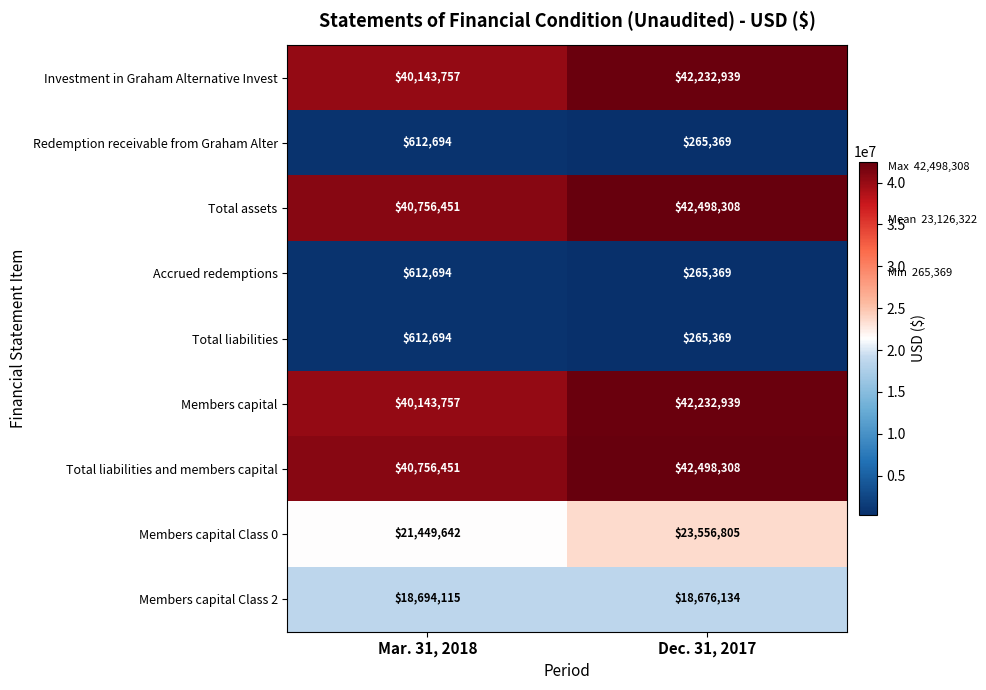

Reading left to right, list all the values displayed in this chart.

Investment in Graham Alternative Invest: Mar. 31, 2018=40143757	Dec. 31, 2017=42232939
Redemption receivable from Graham Alter: Mar. 31, 2018=612694	Dec. 31, 2017=265369
Total assets: Mar. 31, 2018=40756451	Dec. 31, 2017=42498308
Accrued redemptions: Mar. 31, 2018=612694	Dec. 31, 2017=265369
Total liabilities: Mar. 31, 2018=612694	Dec. 31, 2017=265369
Members capital: Mar. 31, 2018=40143757	Dec. 31, 2017=42232939
Total liabilities and members capital: Mar. 31, 2018=40756451	Dec. 31, 2017=42498308
Members capital Class 0: Mar. 31, 2018=21449642	Dec. 31, 2017=23556805
Members capital Class 2: Mar. 31, 2018=18694115	Dec. 31, 2017=18676134